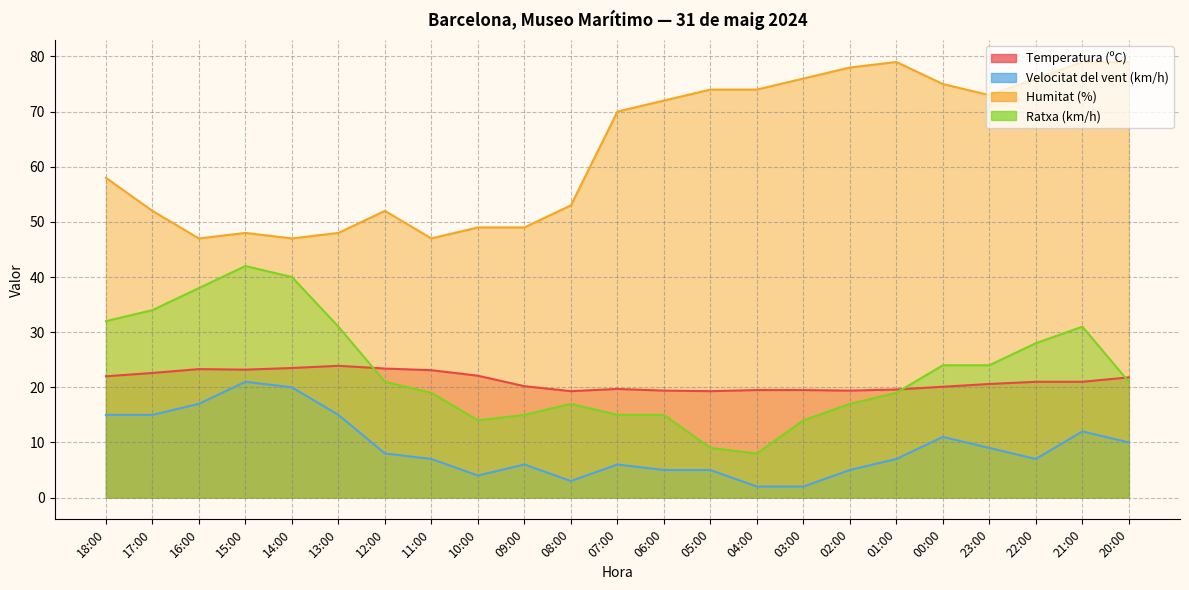

What is the difference between the highest and lowest values at 08:00?

50.0